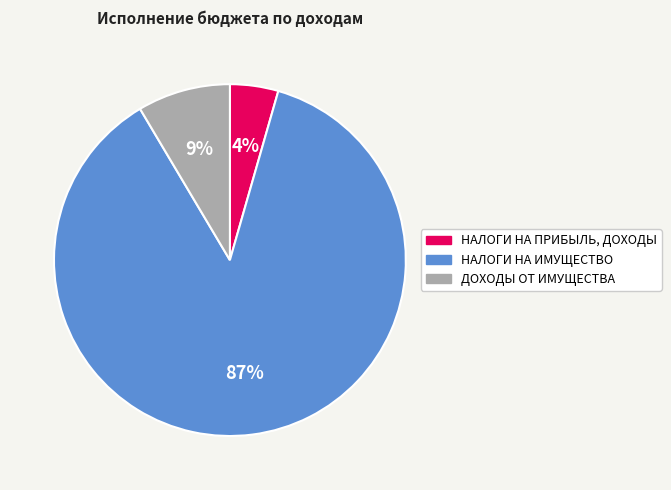

Rank the categories by value from highest to lowest.

НАЛОГИ НА ИМУЩЕСТВО, ДОХОДЫ ОТ ИМУЩЕСТВА, НАЛОГИ НА ПРИБЫЛЬ, ДОХОДЫ